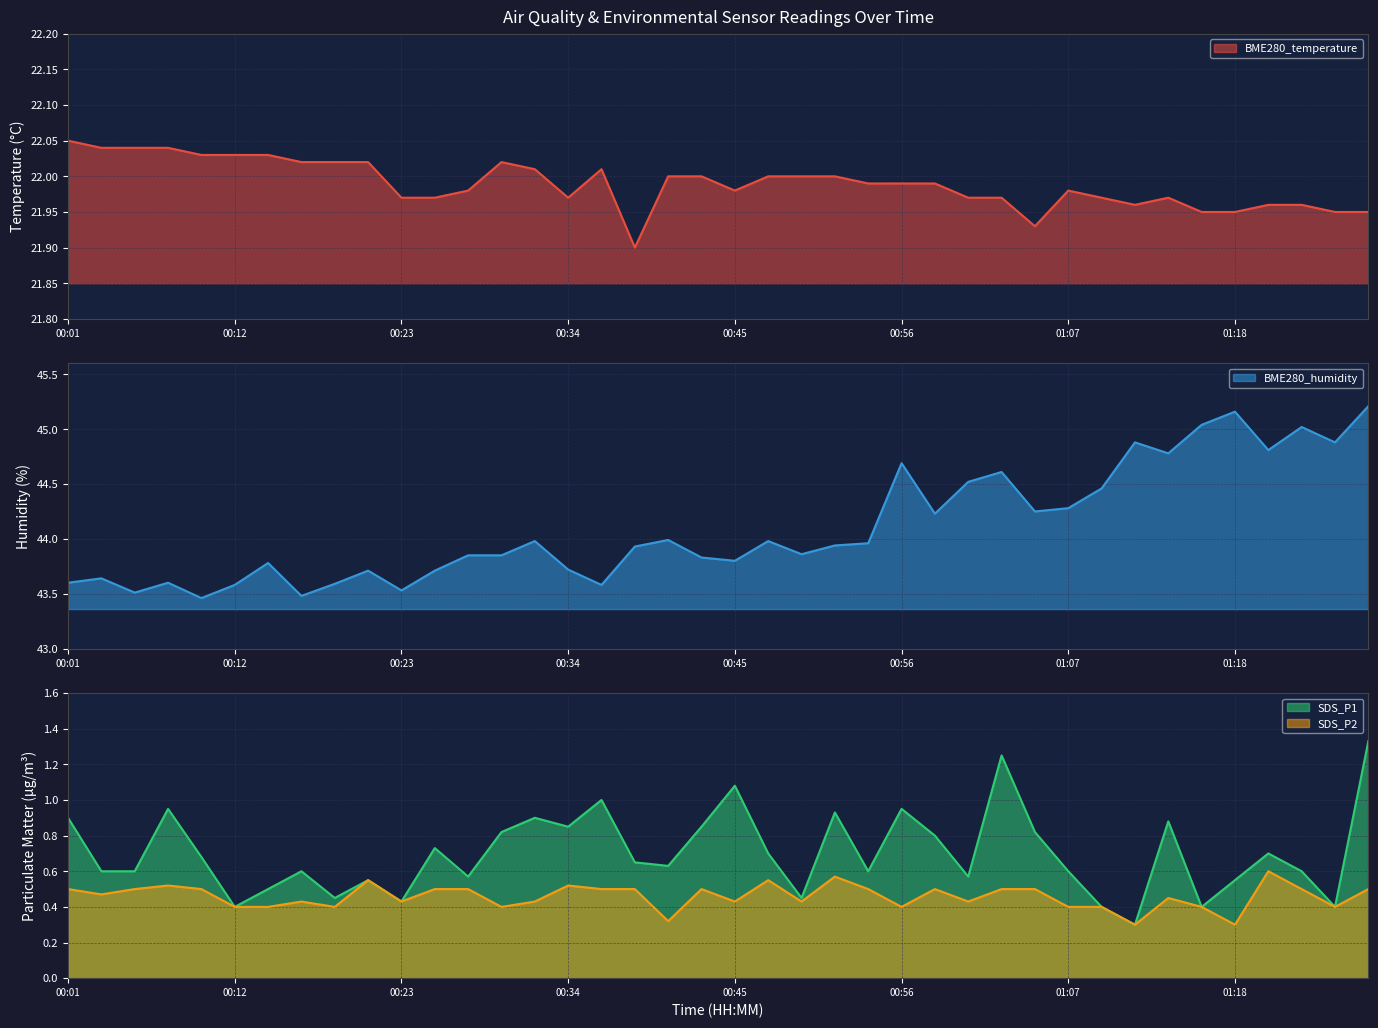

The BME280_humidity series shows 43.9 at 00:51. True or false?

True